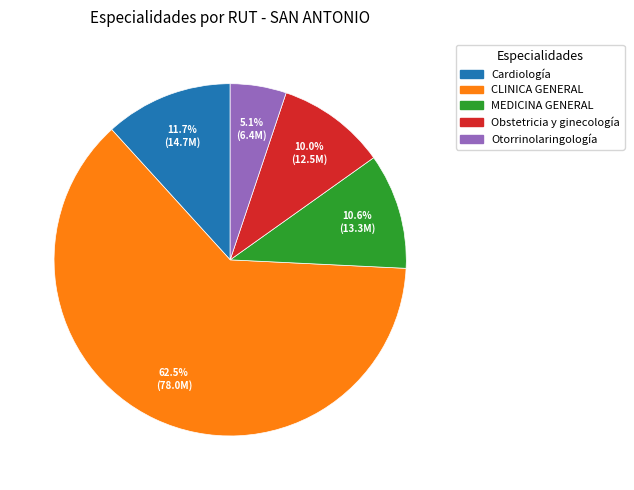

Is it true that MEDICINA GENERAL is 11% of the pie?

True